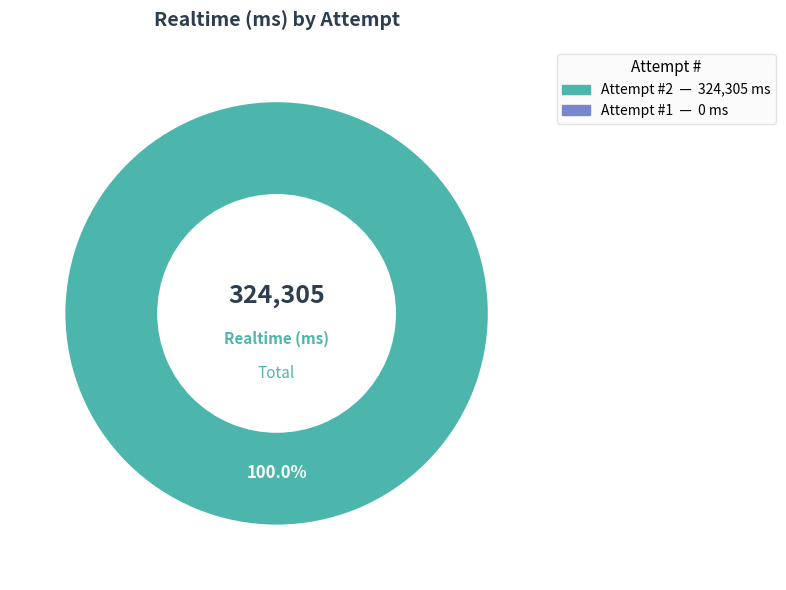

Is there any slice that represents more than half of the pie?

Yes